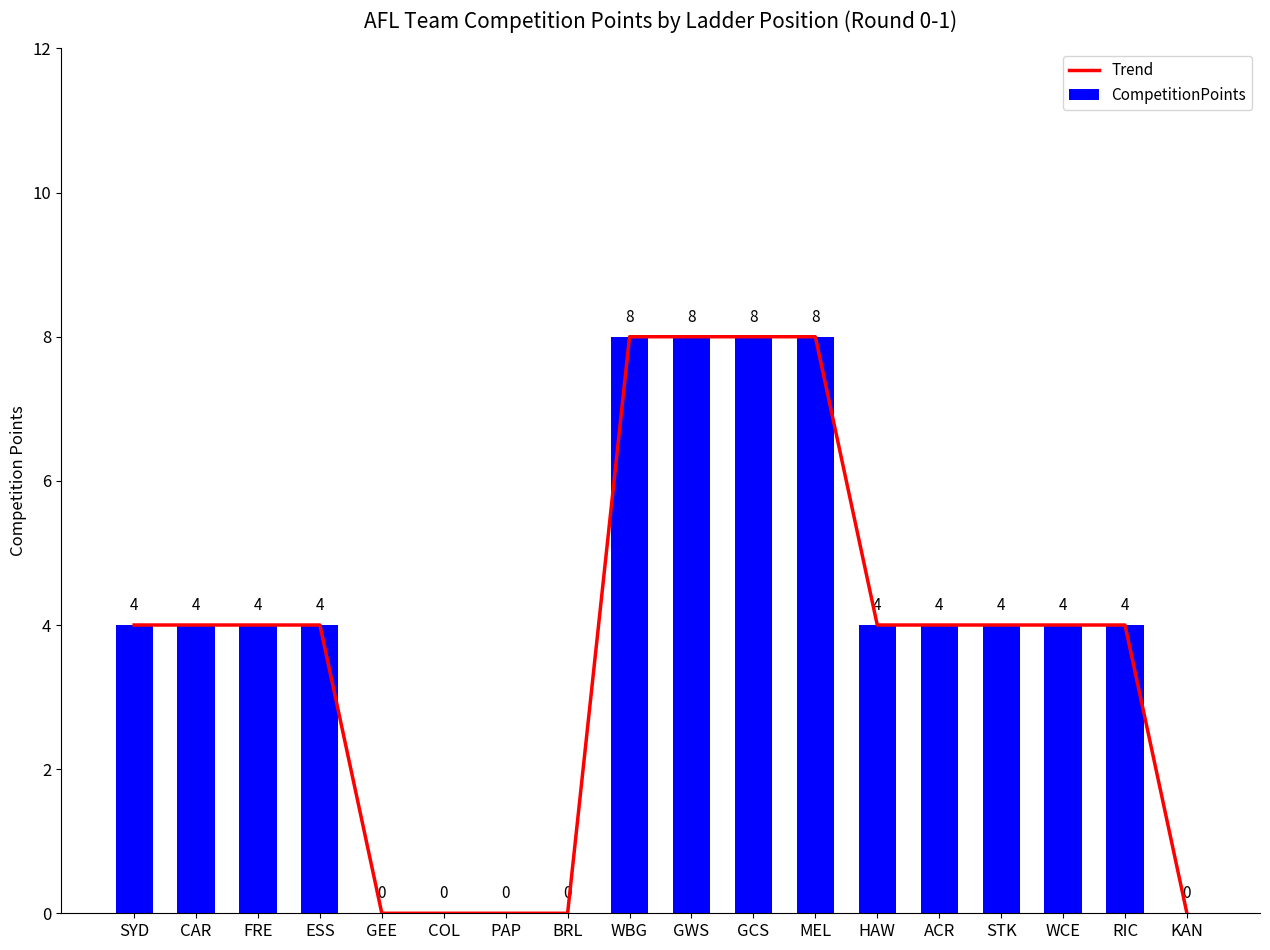

What is the label of the 10th bar from the right?

WBG